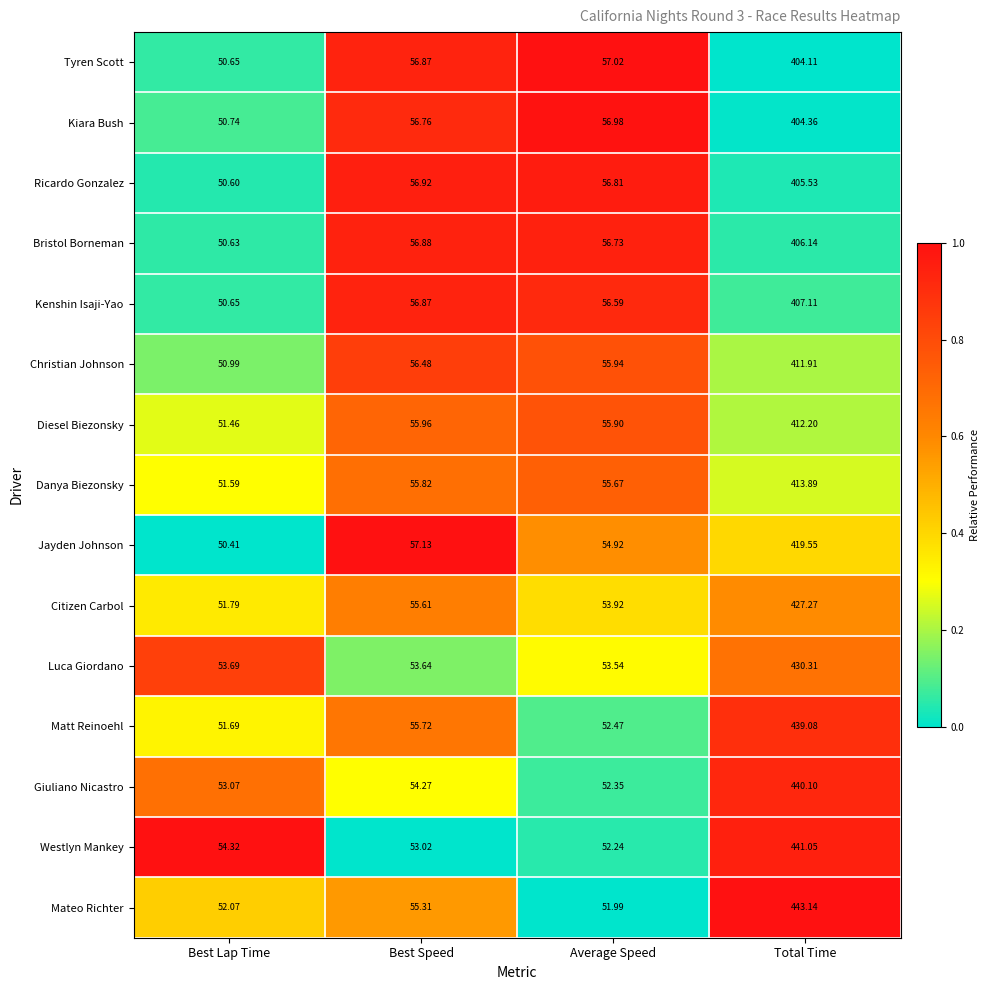

Which label corresponds to the smallest value in the chart?

Best Lap Time